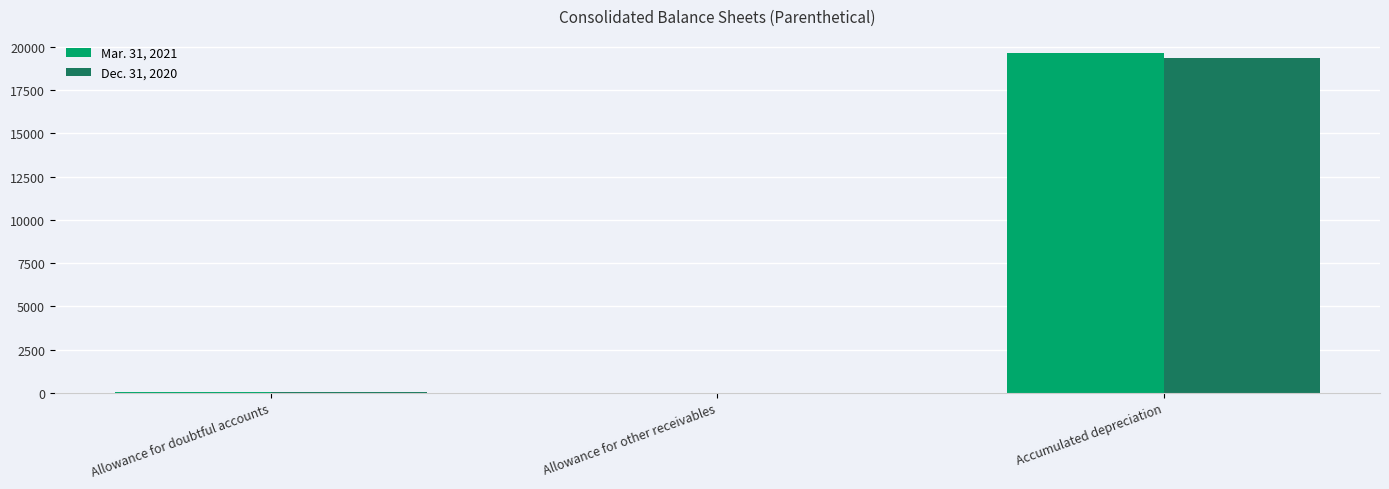

Count the number of categories in the chart.

3